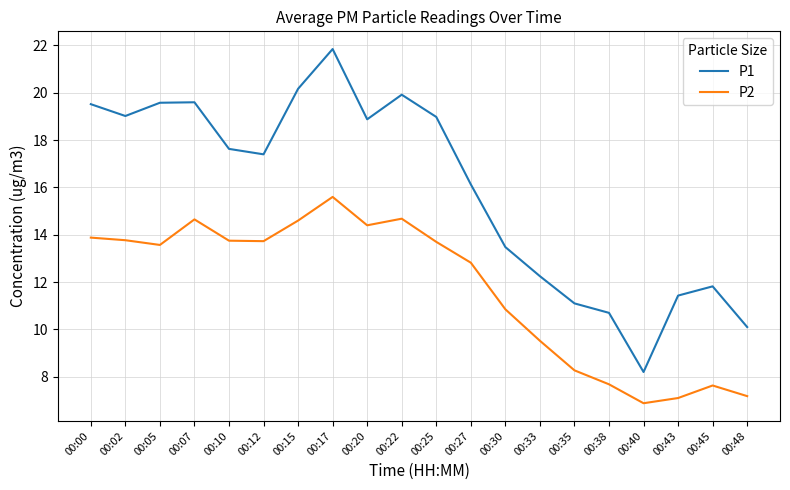

True or false: P1 and P2 cross at least once.

False